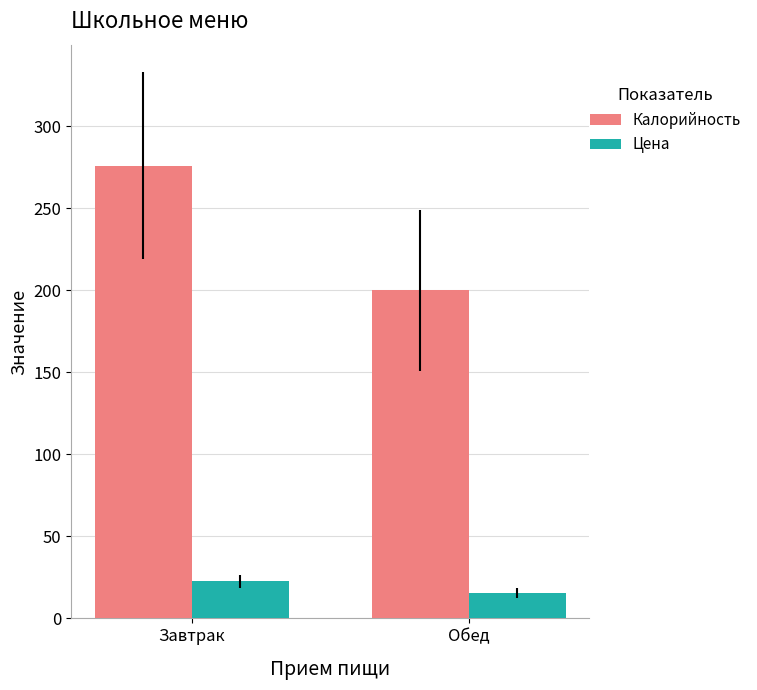

What is the sum of the Калорийность values at Обед and Завтрак?

476.0